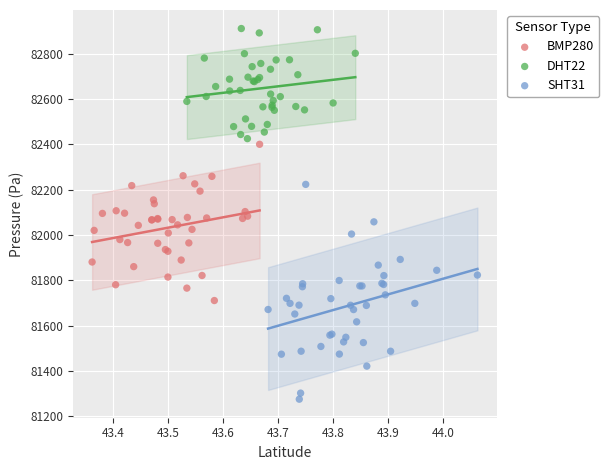

Which series reaches the minimum Y coordinate?

SHT31